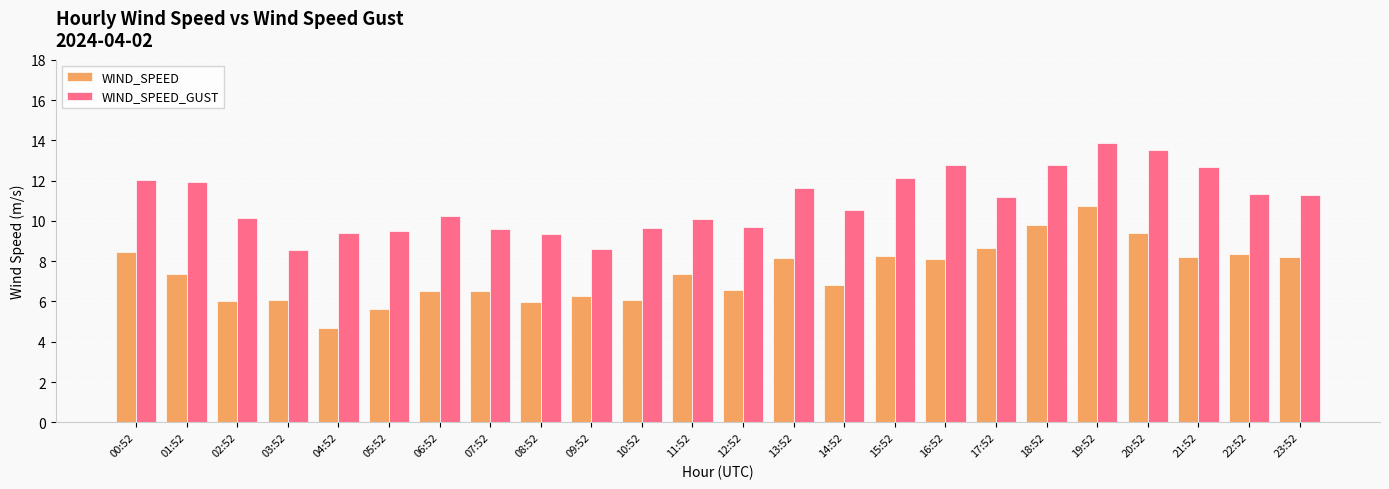

True or false: WIND_SPEED has a value of 1.9 at 20:52.

False